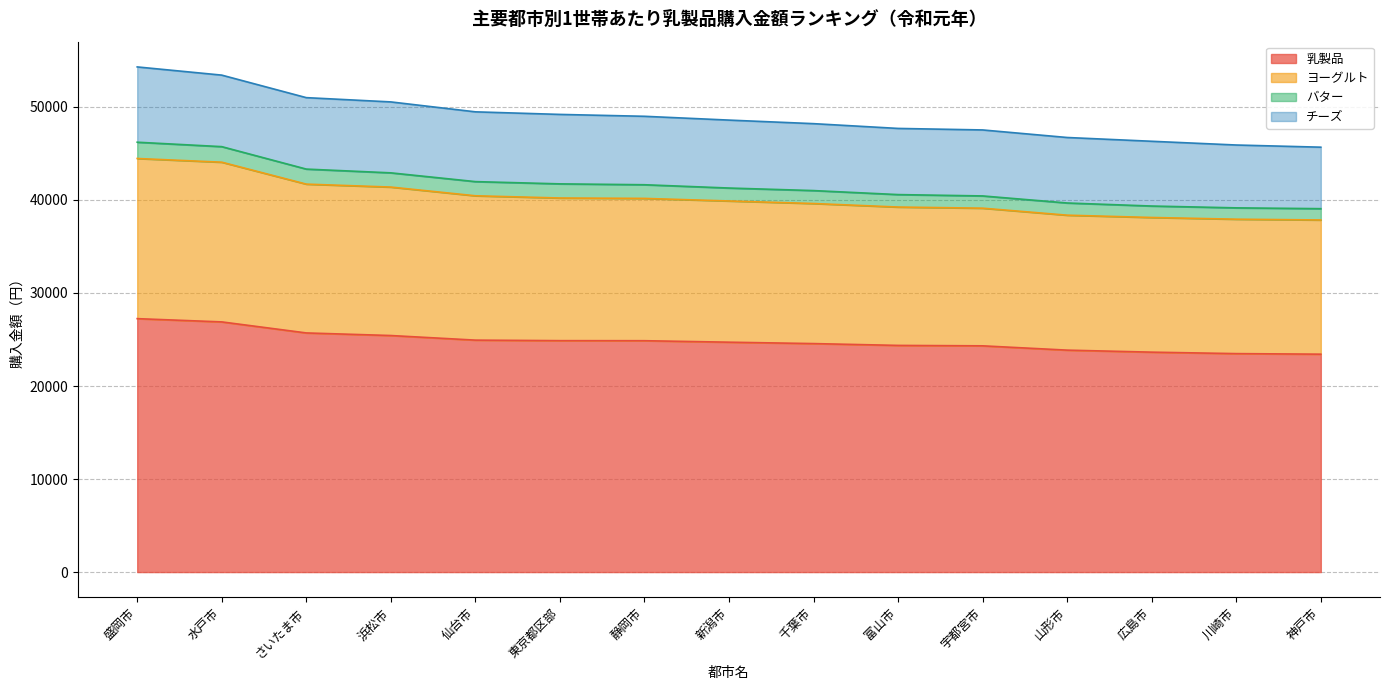

What is the lowest value of the 乳製品 series?

23422